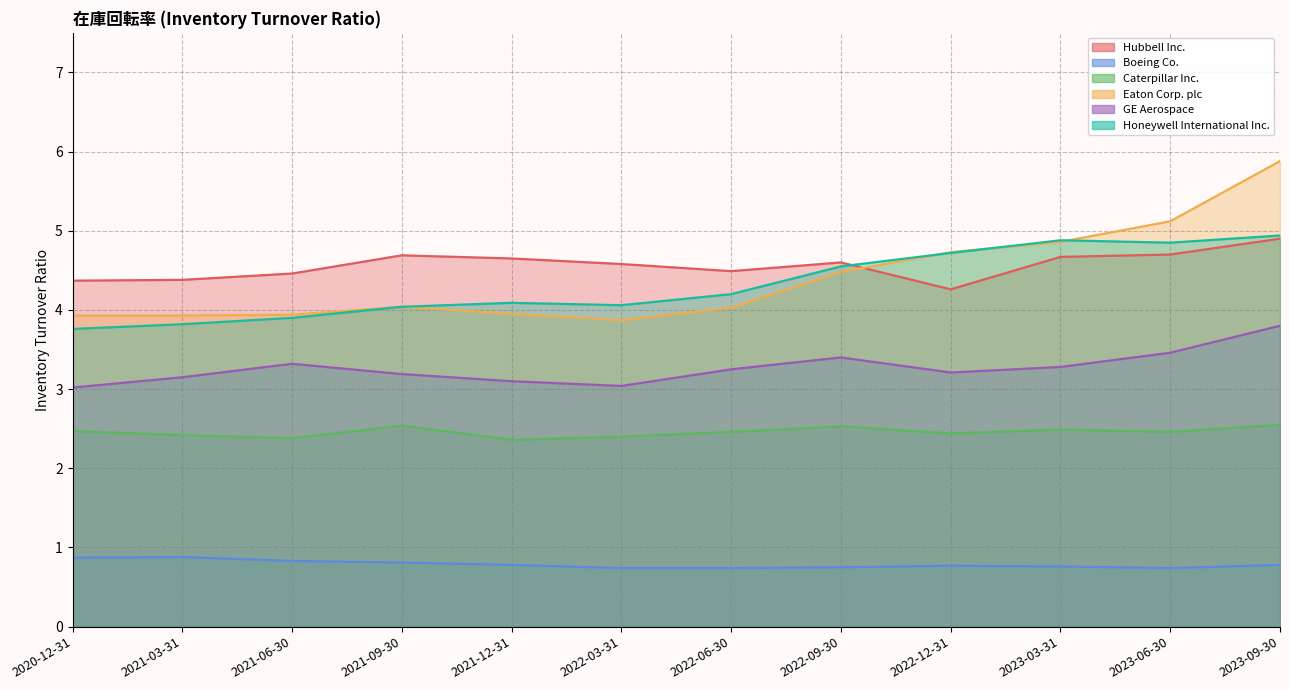

At which category does Hubbell Inc. reach its first local valley?

2022-06-30